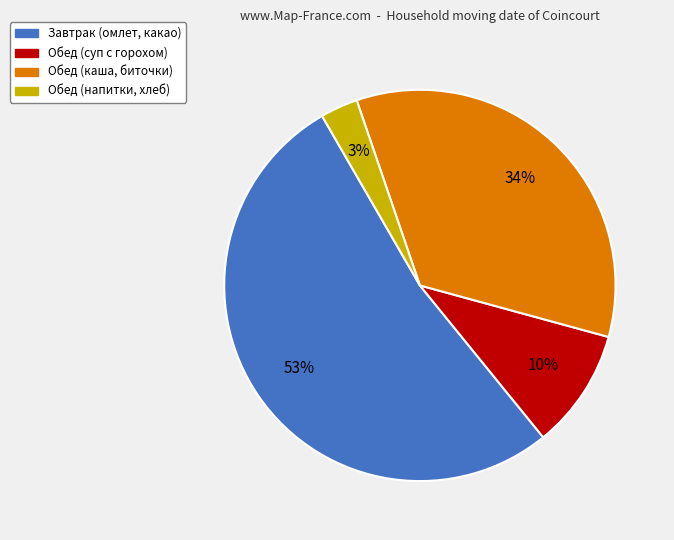

To the nearest percent, what portion does Обед (каша, биточки) represent?

34%